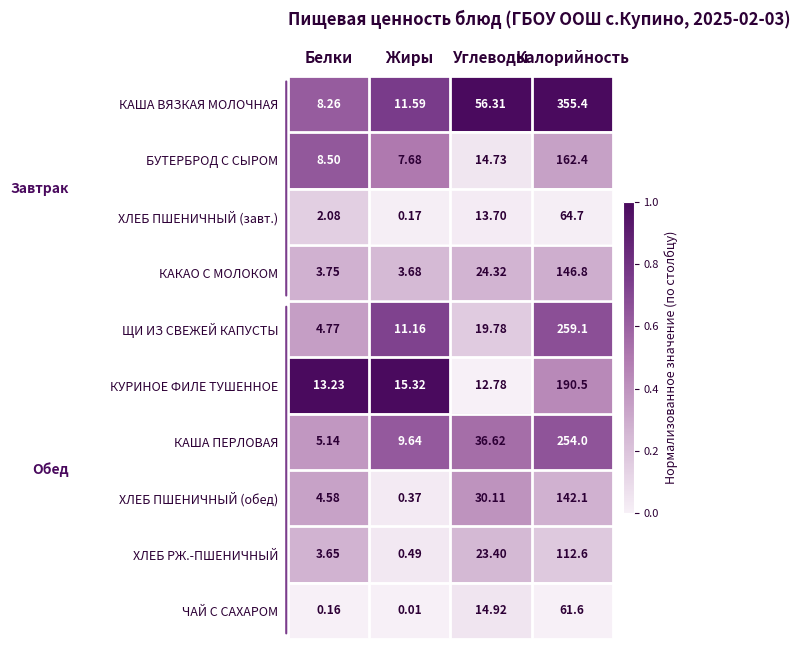

At which label does БУТЕРБРОД С СЫРОМ reach its peak?

Калорийность